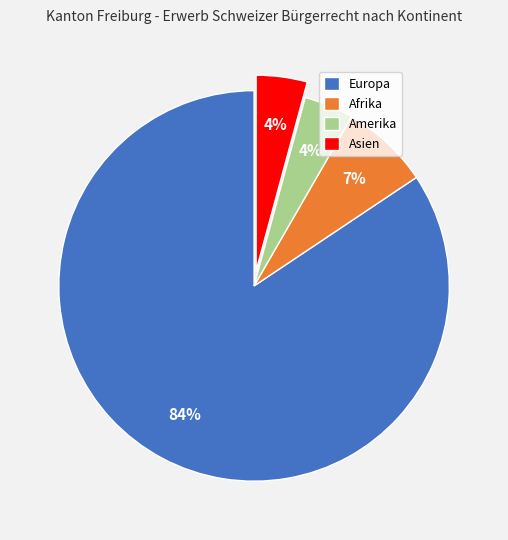

To the nearest percent, what percentage of the pie is Amerika?

4%